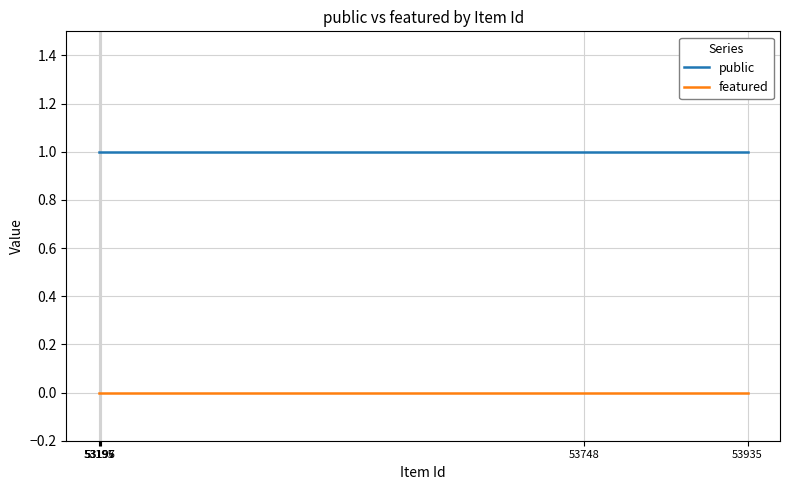

Which series has the largest total across all categories?

public